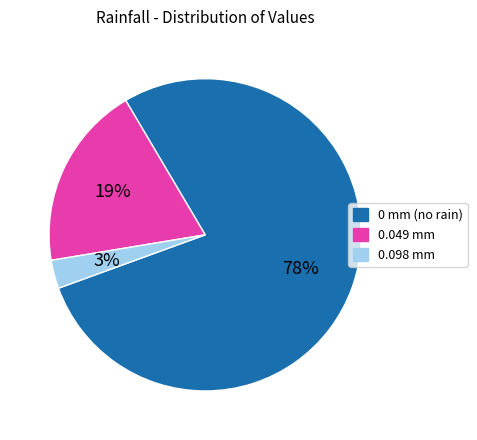

Is there any slice that represents more than half of the pie?

Yes